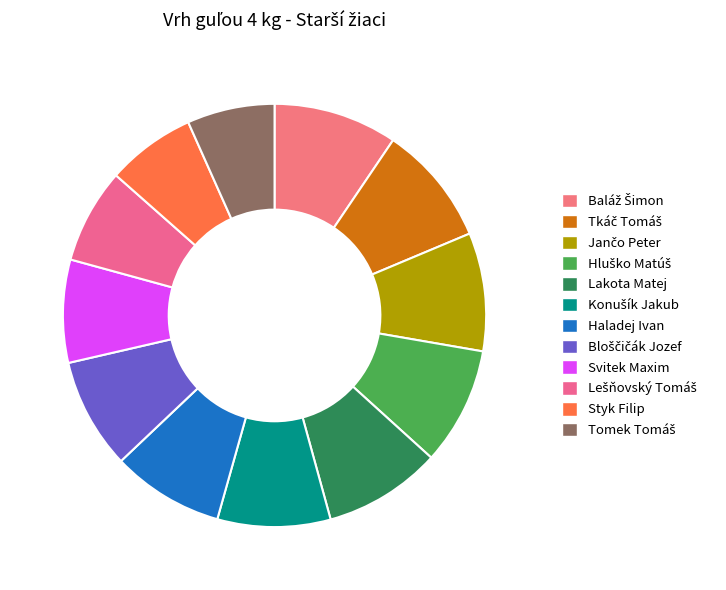

How many slices are in this pie chart?

12